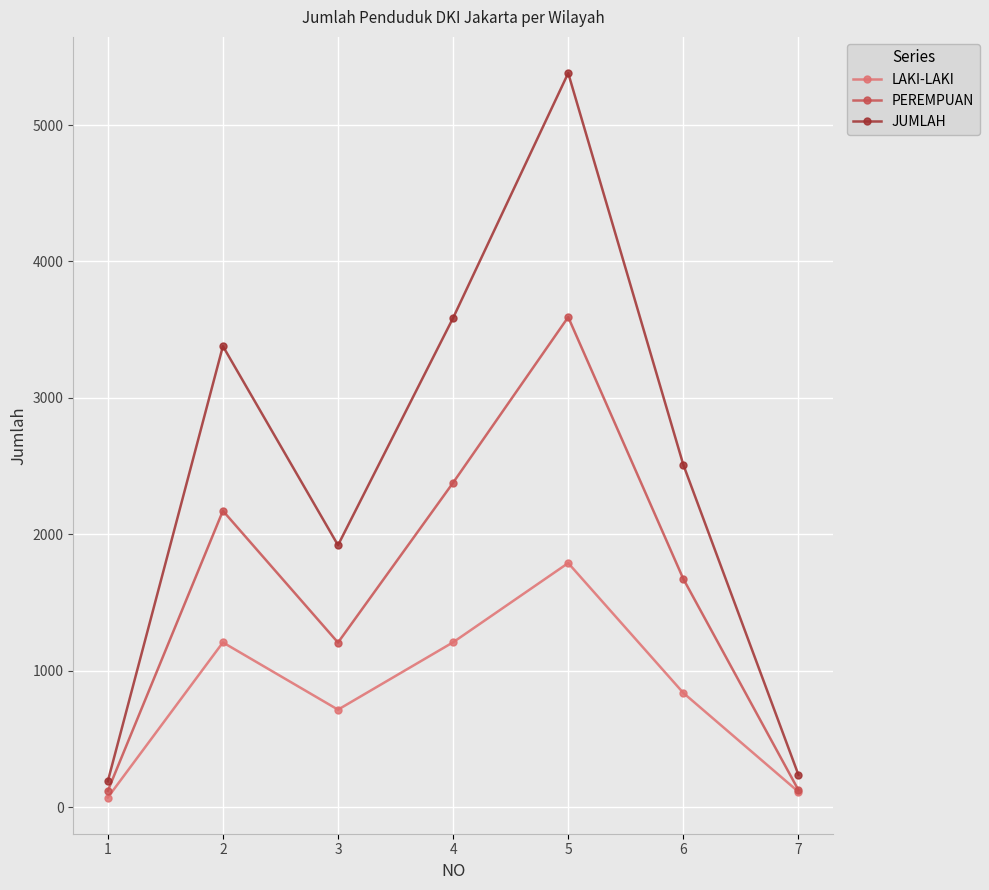

True or false: JUMLAH and PEREMPUAN intersect in this chart.

False